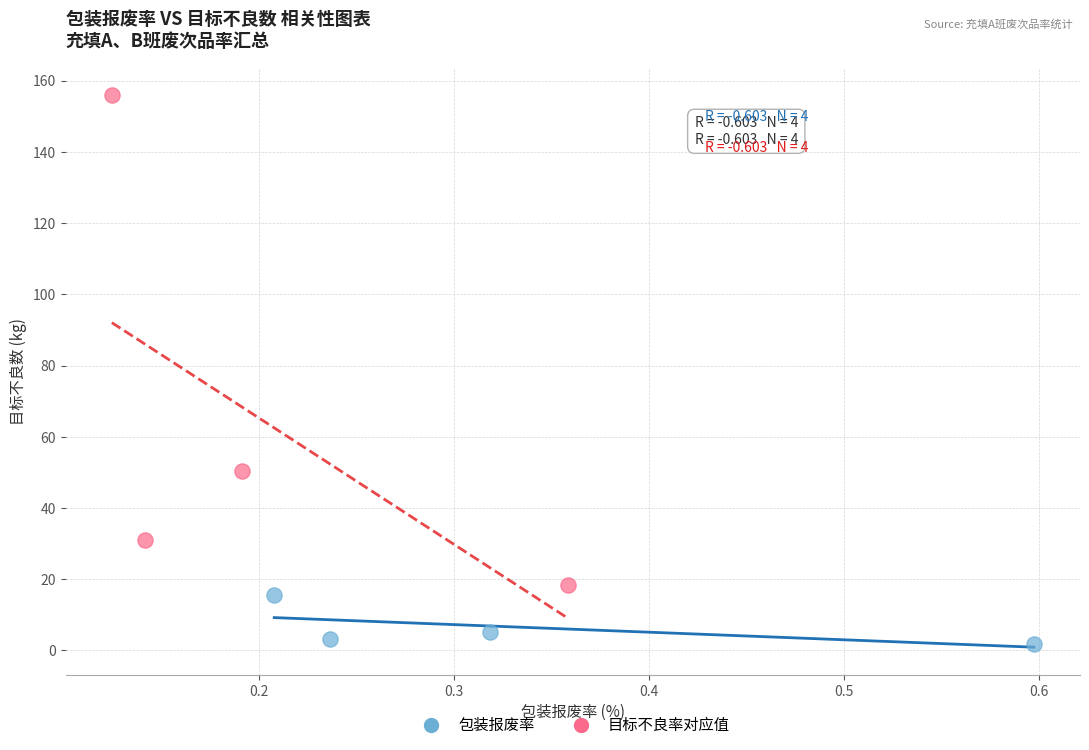

Which series has the largest Y range (max minus min)?

目标不良率对应值